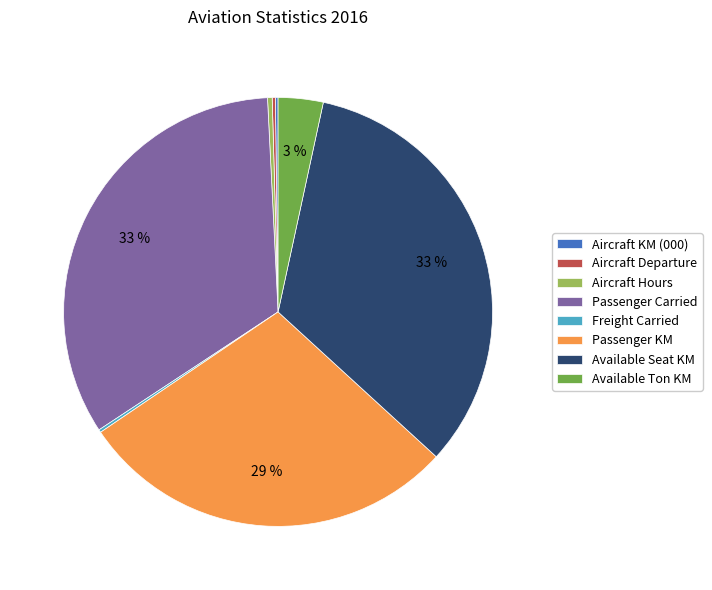

Is it true that Available Ton KM is 14% of the pie?

False